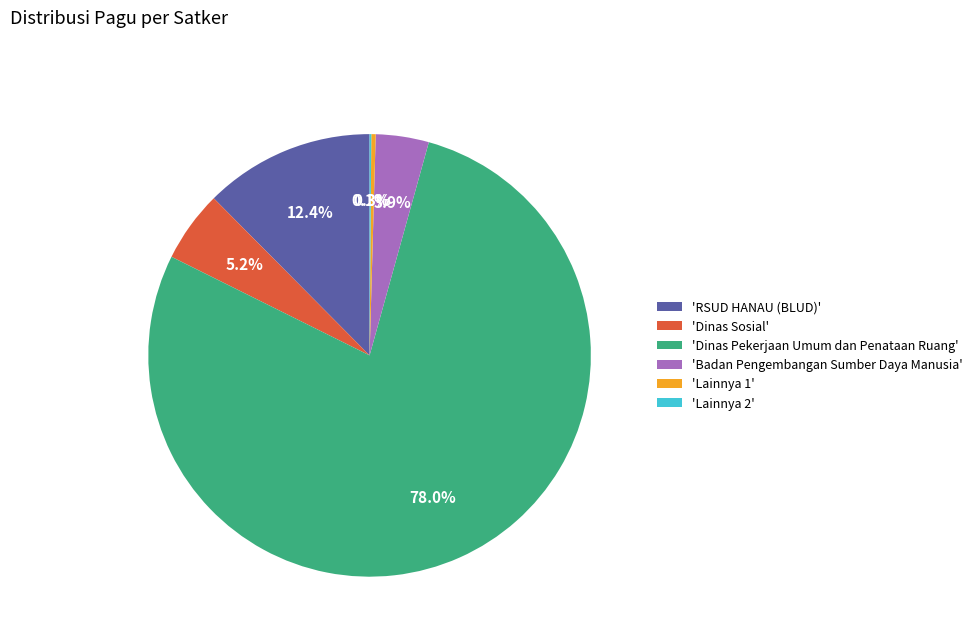

Approximately how many times larger is the value at 'Dinas Pekerjaan Umum dan Penataan Ruang' compared to 'Dinas Sosial'?

15.0